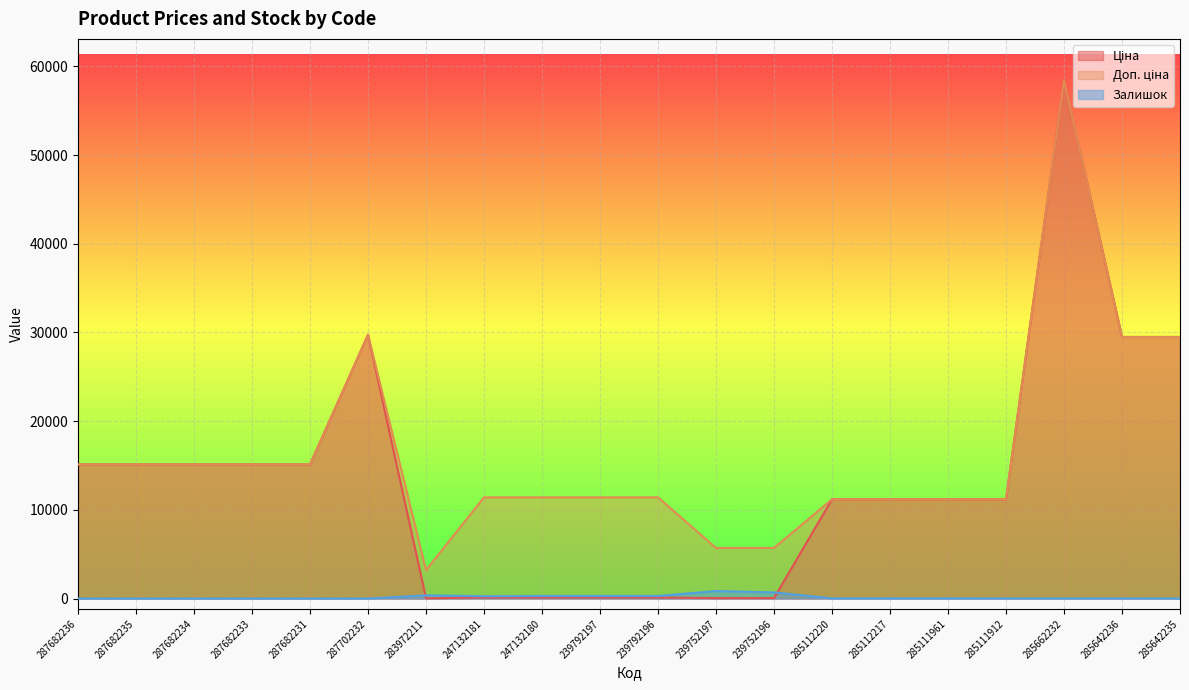

What value does the Ціна series have at 247132181?

114.1